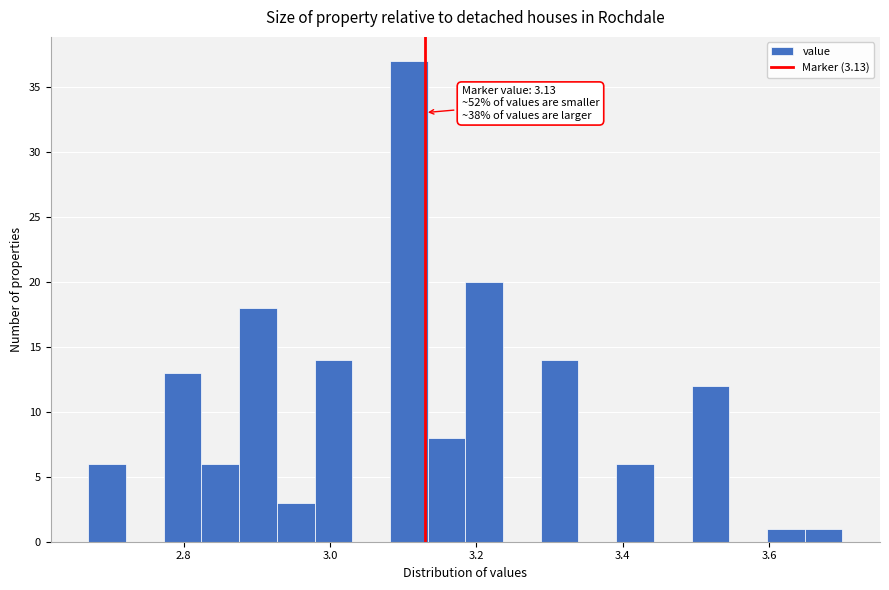

Read against the x-axis, roughly where is the centre of the tallest bar?

3.10